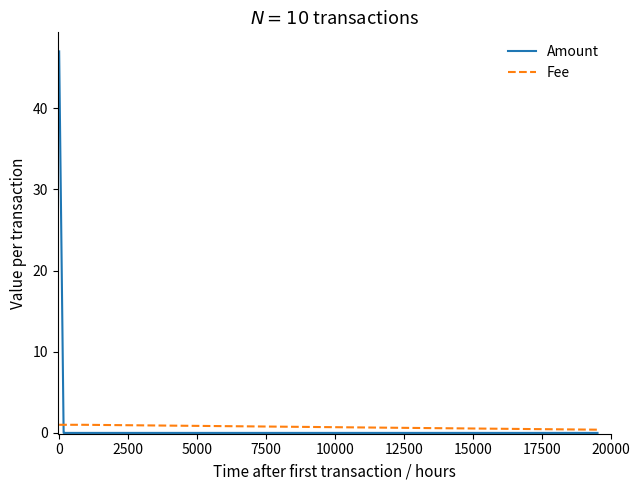

How many series are shown in this chart?

2